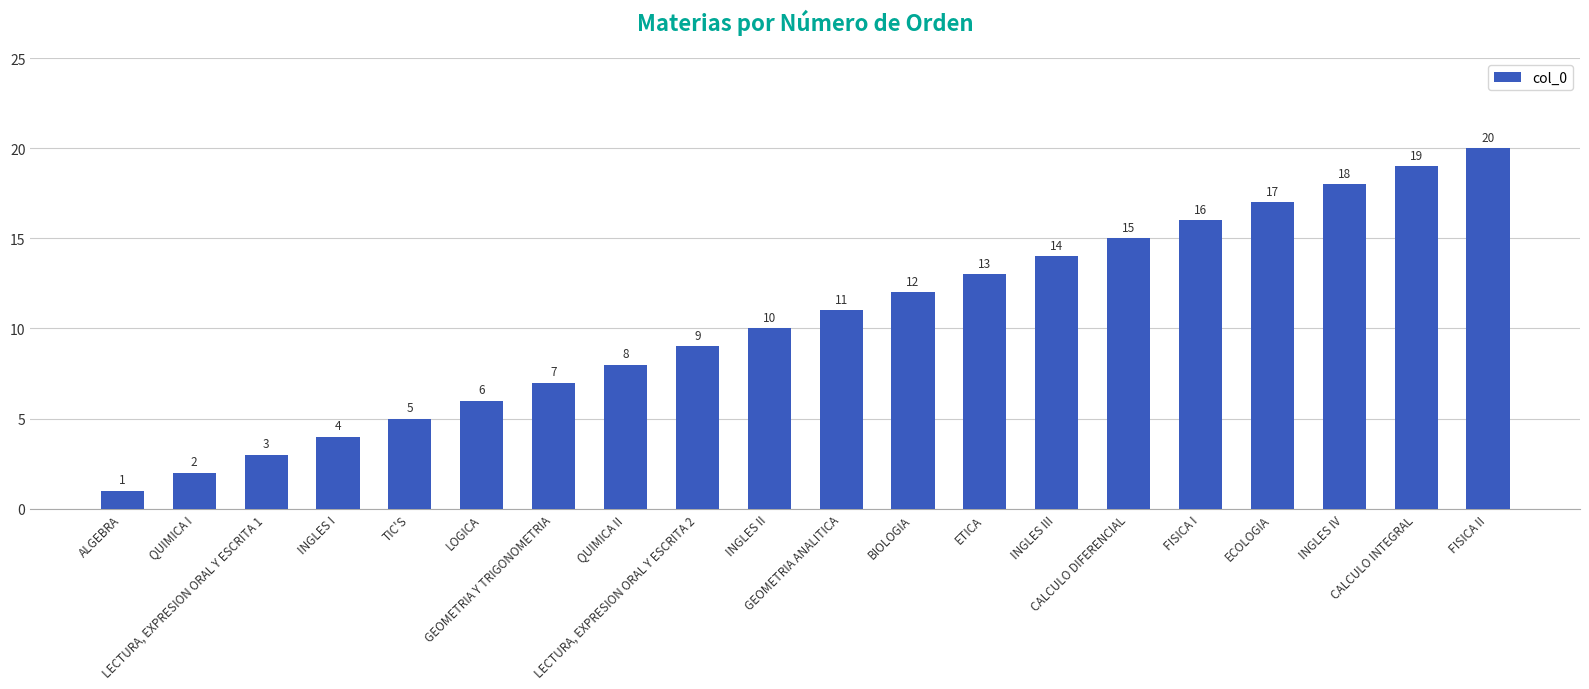

Is it true that the value at ETICA is 3?

False